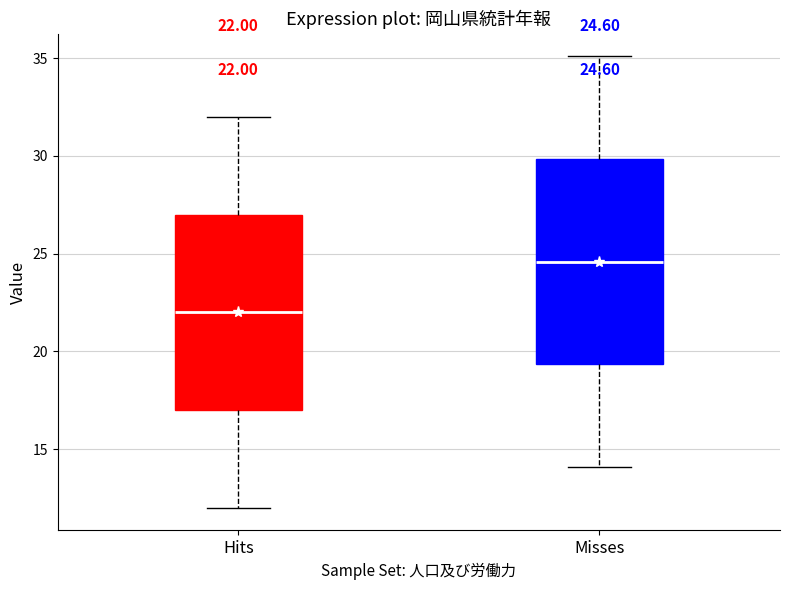

Which box's median line is the highest?

Misses